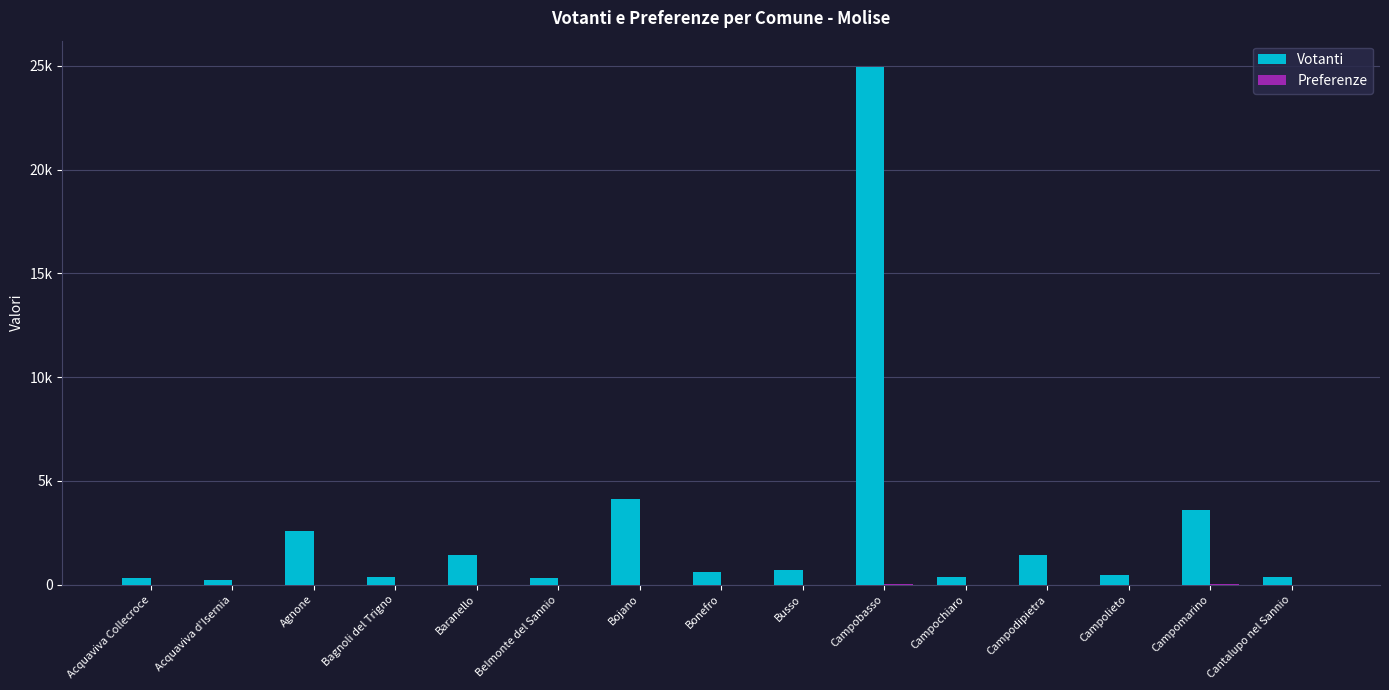

What is the difference between the Votanti values at Belmonte del Sannio and Campochiaro?

23